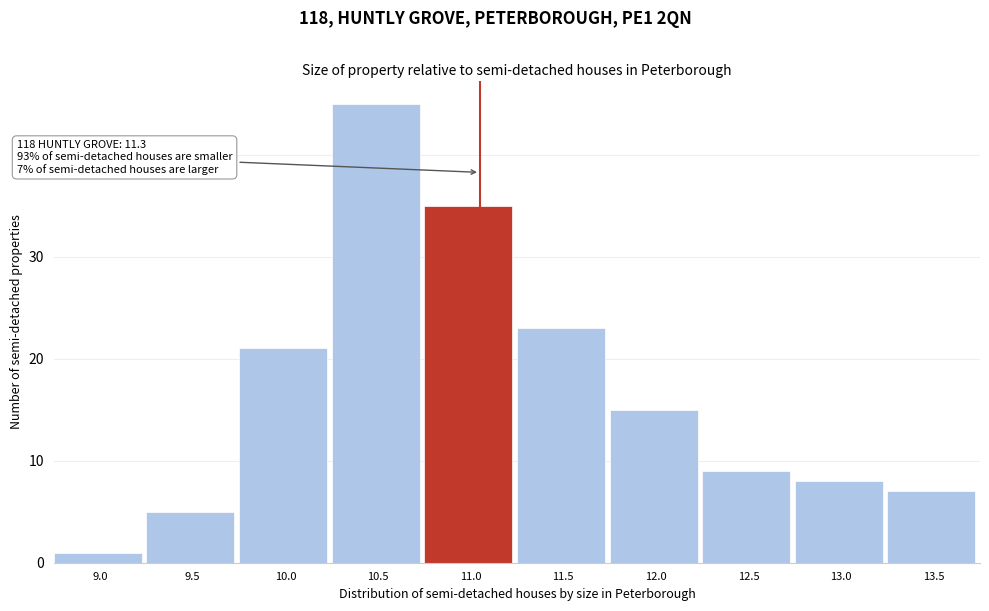

Reading left to right, extract all data points from this chart.

9.0=1	9.5=5	10.0=21	10.5=45	11.0=35	11.5=23	12.0=15	12.5=9	13.0=8	13.5=7